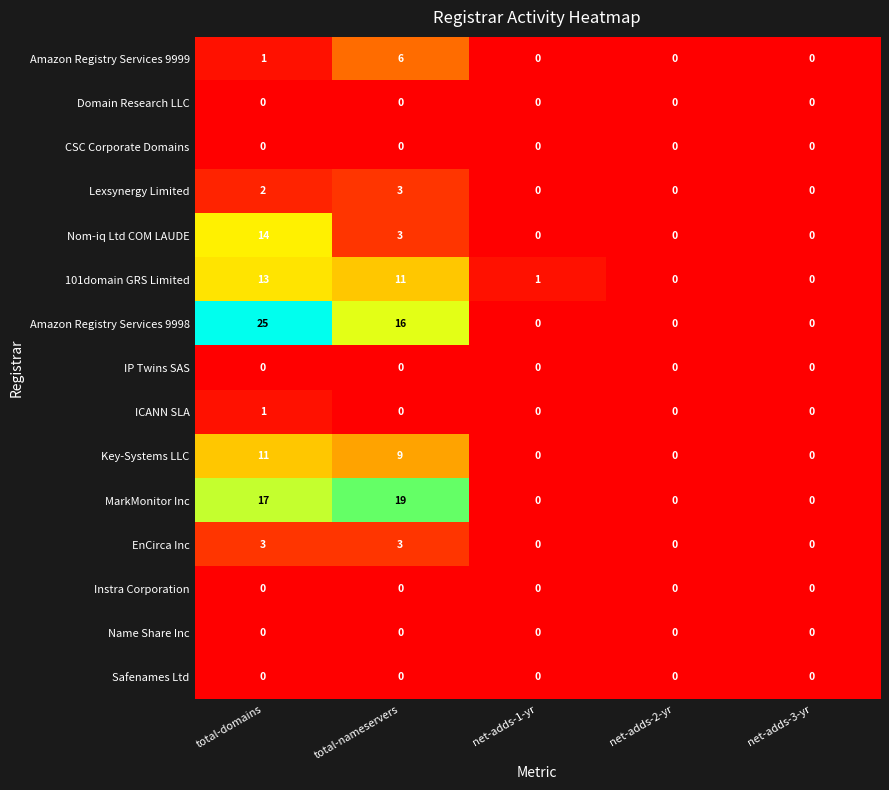

What is the difference between the highest and lowest values at total-domains?

25